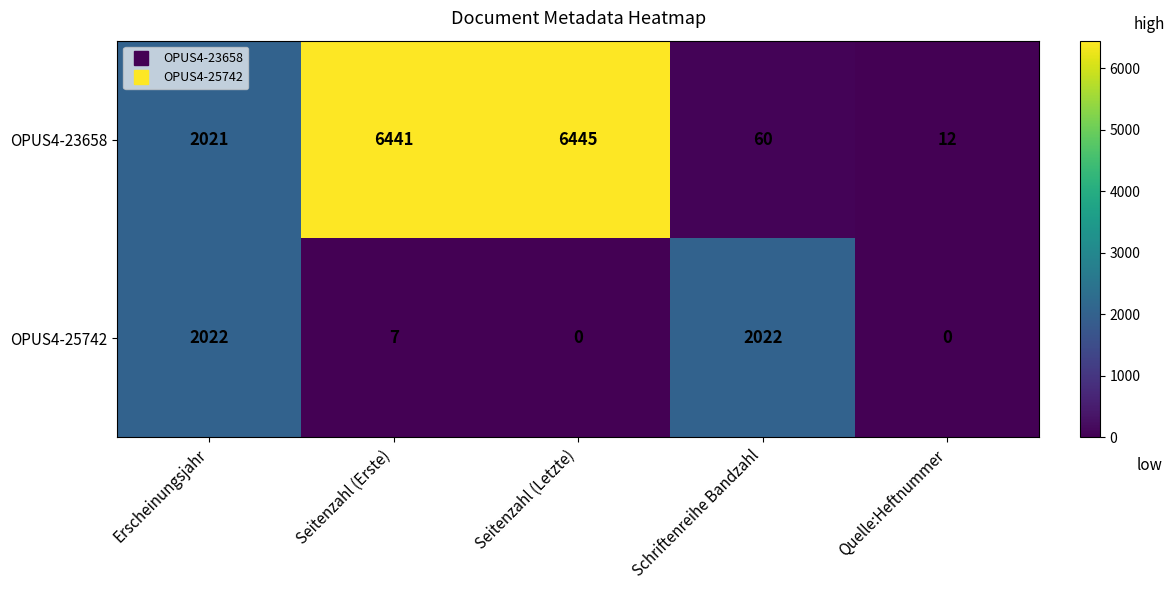

How many categories are shown in the chart?

5